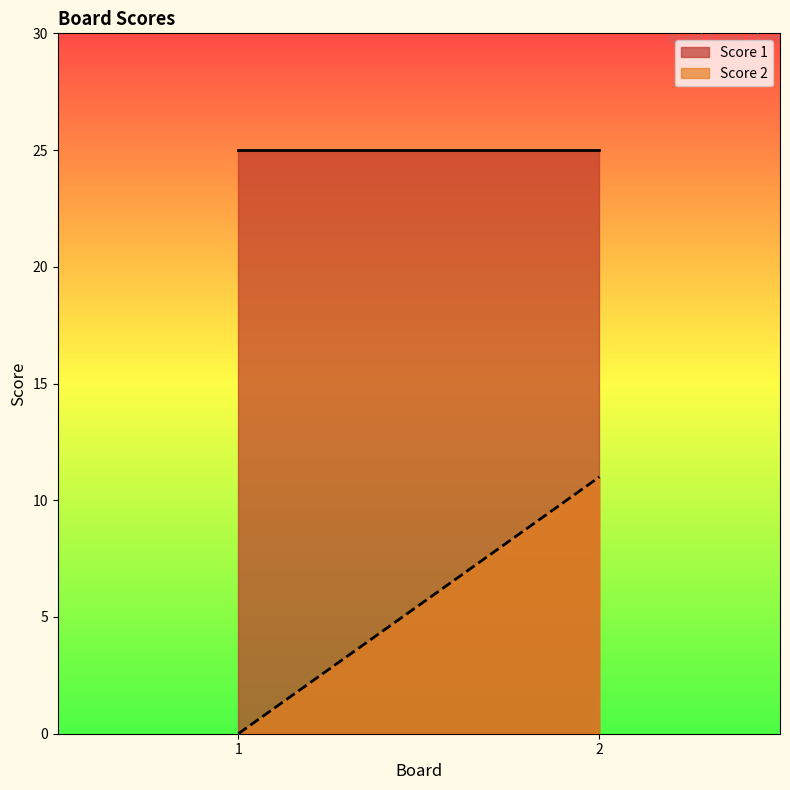

List the labels in order of Score 1 value, largest first.

1, 2